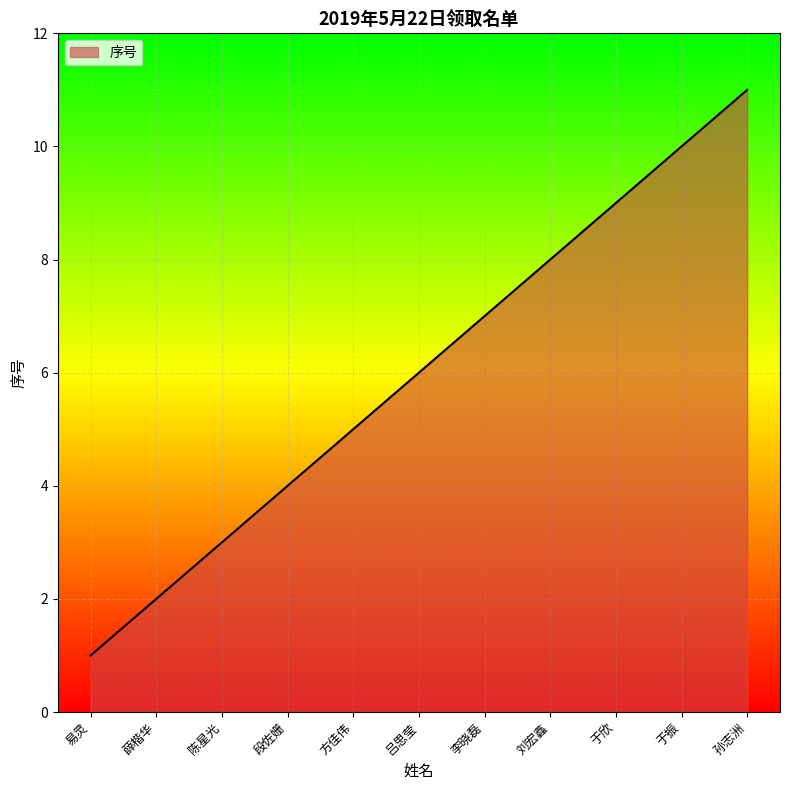

List the labels in order of value, smallest first.

易灵, 薛楷华, 陈星光, 段佐姗, 方佳伟, 吕思莹, 李晓磊, 刘宏鑫, 于欣, 于振, 孙志洲